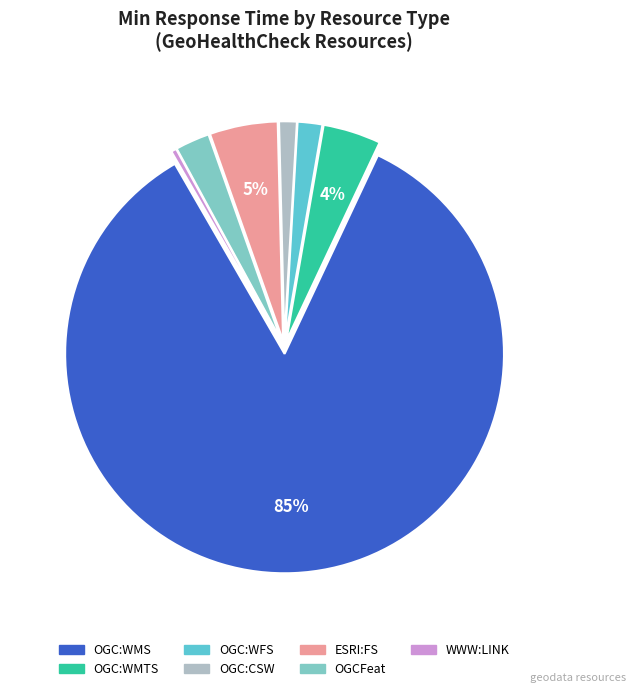

To the nearest percent, what is the average slice percentage?

14%